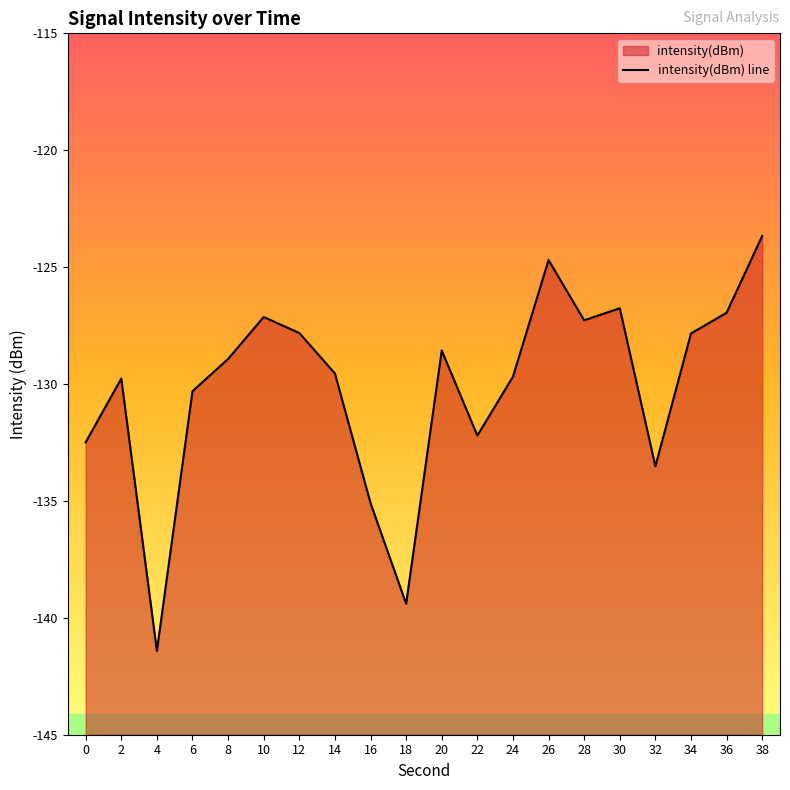

Is it true that the value at 36 is -127.0?

True